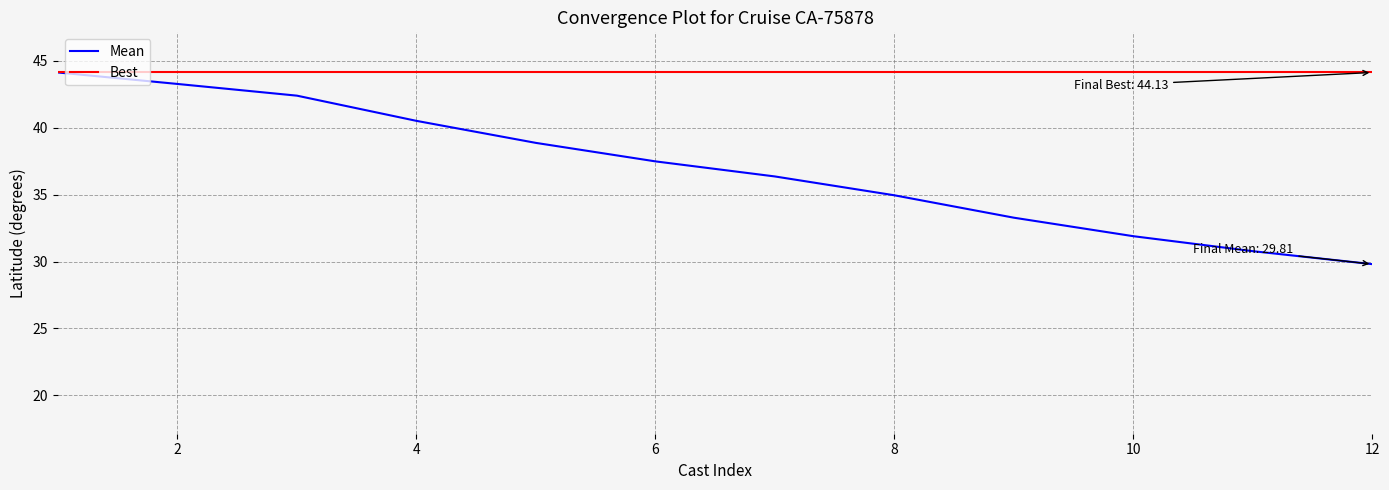

What is the smallest value displayed?

29.8